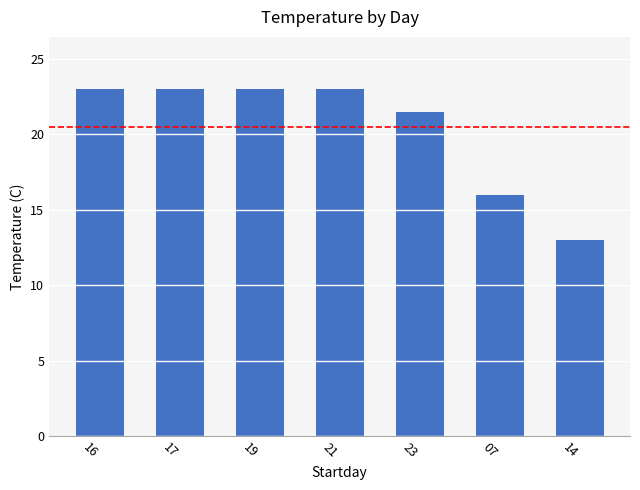

True or false: the data shows 23.0 at 19.

True